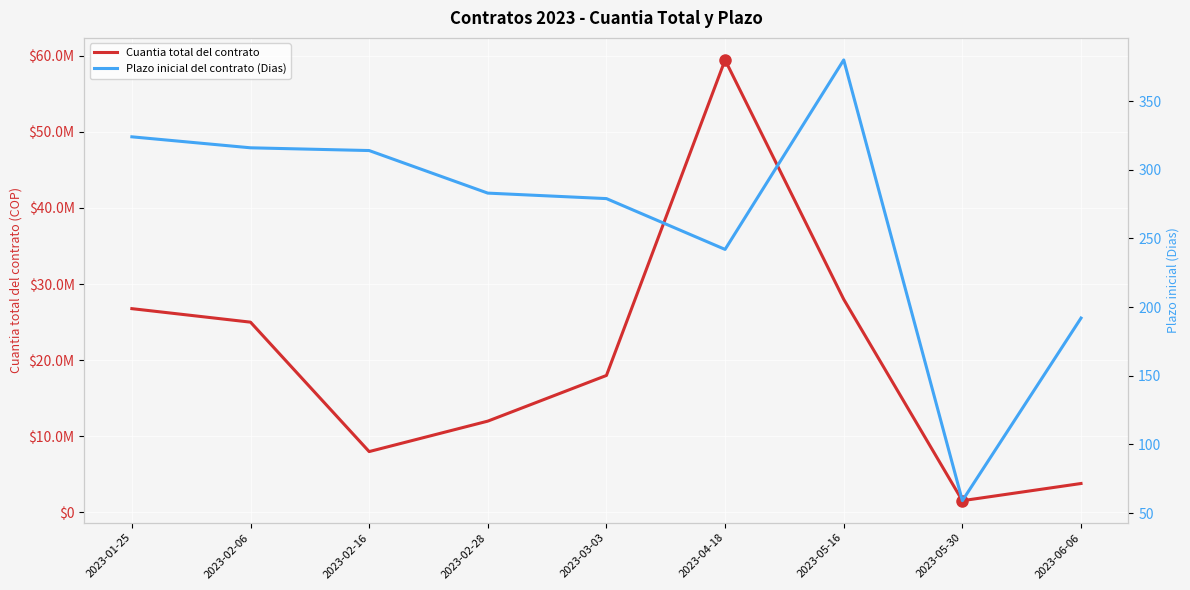

Where does the Cuantia total del contrato series first go above 18000000?

2023-01-25